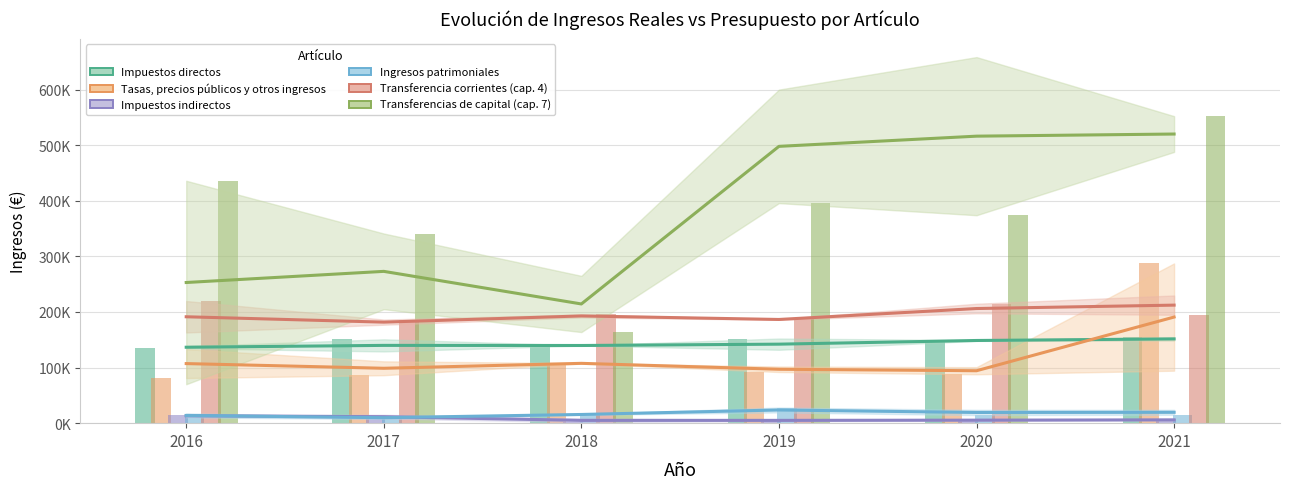

Which label corresponds to the largest value in the chart?

2021